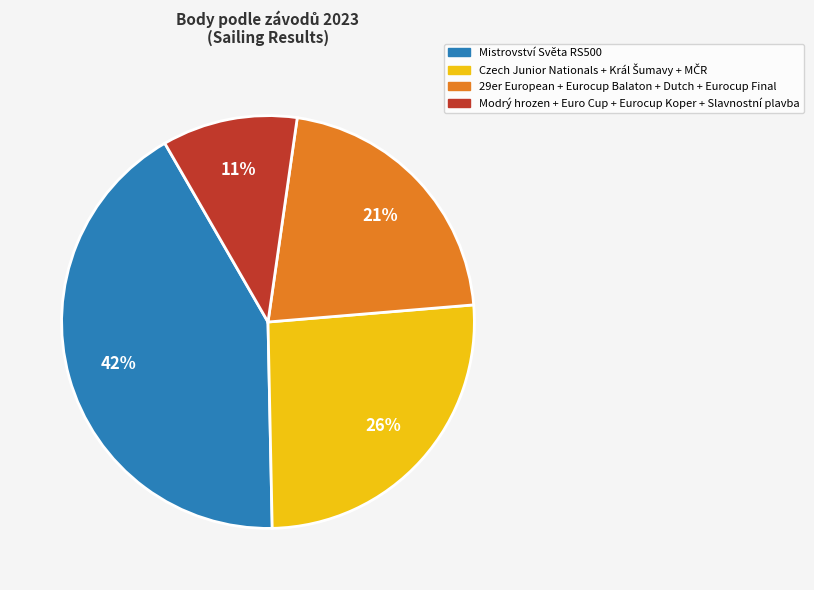

Does Modrý hrozen + Euro Cup + Eurocup Koper + Slavnostní plavba account for over 50% of the chart?

No